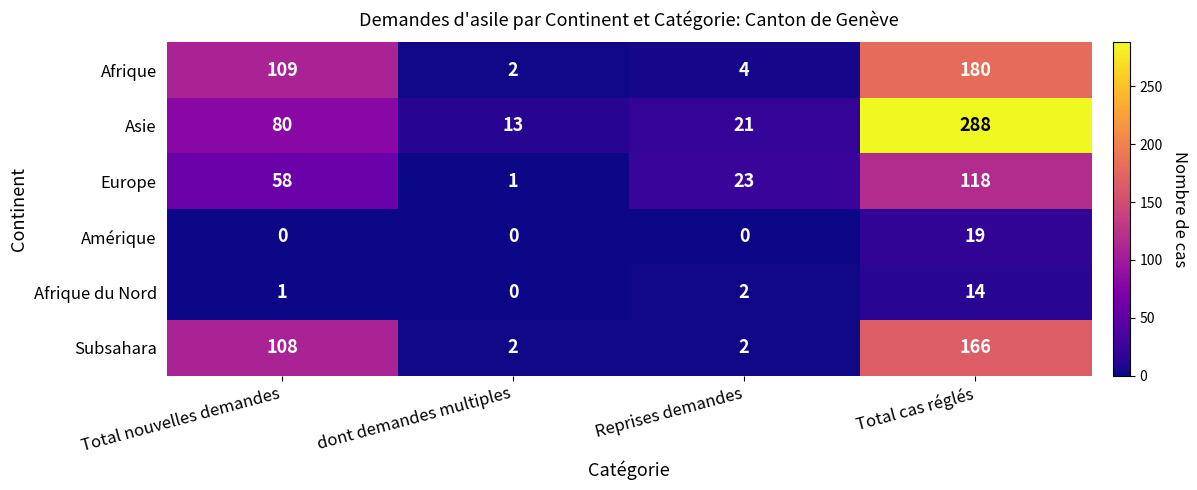

How many positive values does the Amérique series have?

1